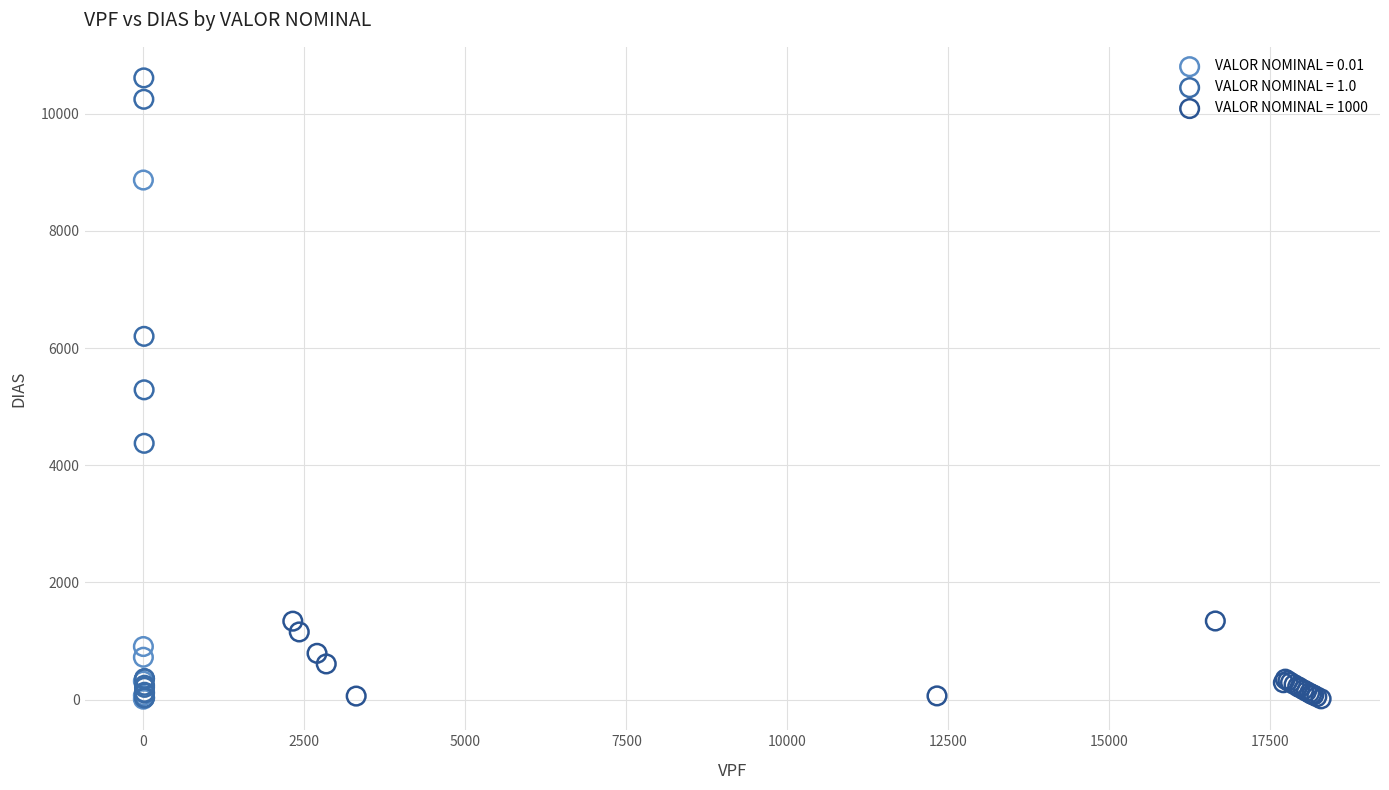

Which series has the largest Y range (max minus min)?

VALOR NOMINAL = 1.0